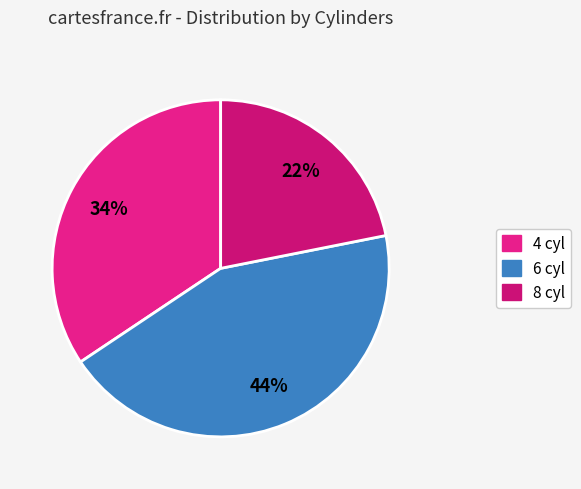

To the nearest percent, what is the average slice percentage?

33%